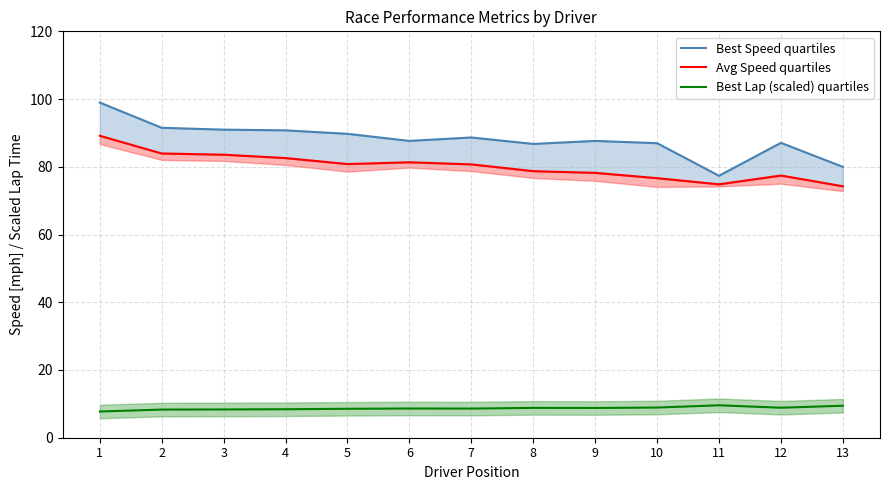

Reading right to left, what are all the values shown in this chart?

Best Speed quartiles: 80.0	87.1	77.4	87.0	87.6	86.8	88.7	87.6	89.7	90.8	91.0	91.5	99.0
Avg Speed quartiles: 74.2	77.4	74.8	76.6	78.2	78.7	80.7	81.3	80.8	82.6	83.6	83.9	89.2
Best Lap (scaled) quartiles: 9.4	8.9	9.6	8.9	8.8	8.8	8.6	8.6	8.5	8.4	8.3	8.3	7.7